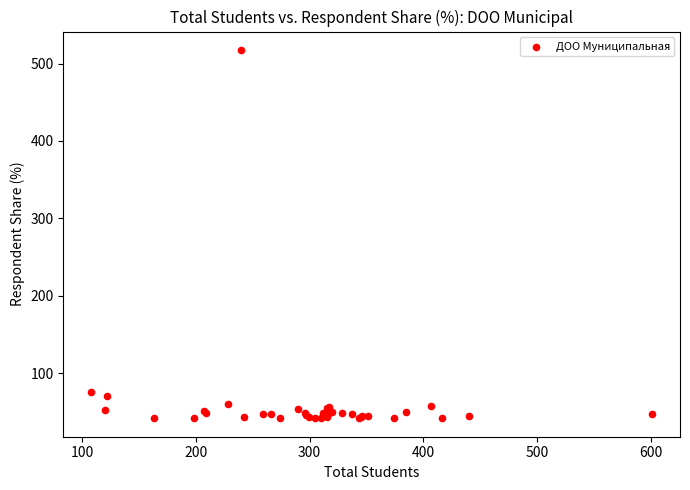

What Y value in the scatter plot is closest to 279?

75.9